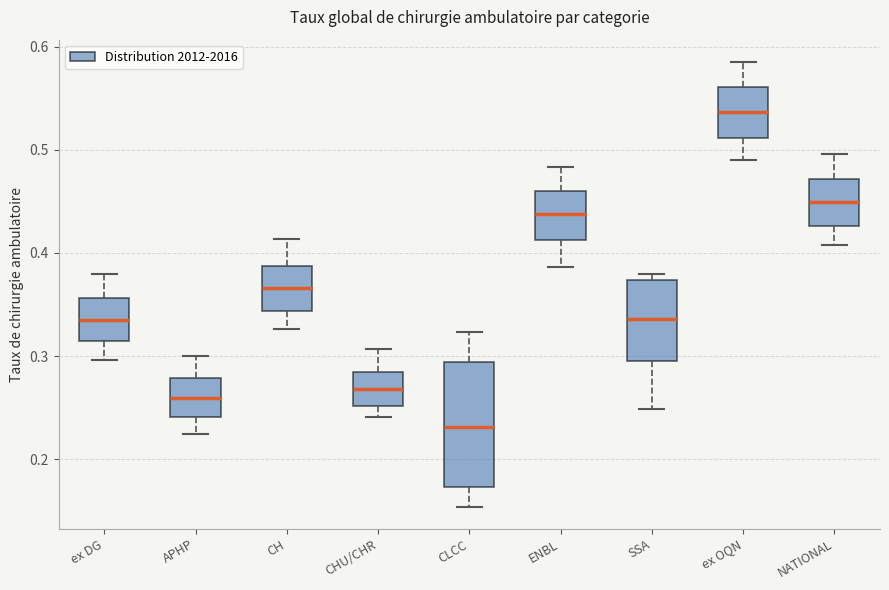

Reading left to right, read every box against the y-axis: the position of its median line, the range the box covers, and the ends of its whiskers. The values are not printed on the chart, so give them approximately, as read against the axis.

ex DG: median 0.33, box 0.31 to 0.36, whiskers 0.30 to 0.38
APHP: median 0.26, box 0.24 to 0.28, whiskers 0.22 to 0.30
CH: median 0.37, box 0.34 to 0.39, whiskers 0.33 to 0.41
CHU/CHR: median 0.27, box 0.25 to 0.28, whiskers 0.24 to 0.31
CLCC: median 0.23, box 0.17 to 0.29, whiskers 0.15 to 0.32
ENBL: median 0.44, box 0.41 to 0.46, whiskers 0.39 to 0.48
SSA: median 0.34, box 0.29 to 0.37, whiskers 0.25 to 0.38
ex OQN: median 0.54, box 0.51 to 0.56, whiskers 0.49 to 0.59
NATIONAL: median 0.45, box 0.43 to 0.47, whiskers 0.41 to 0.50